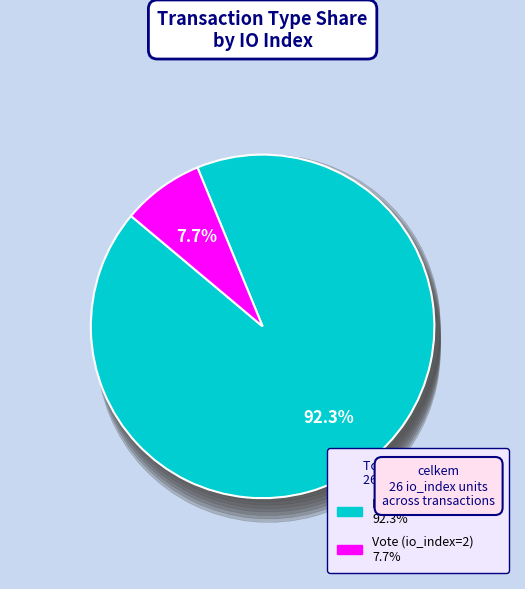

To the nearest percent, what is the difference between the largest and smallest slice percentages?

85%